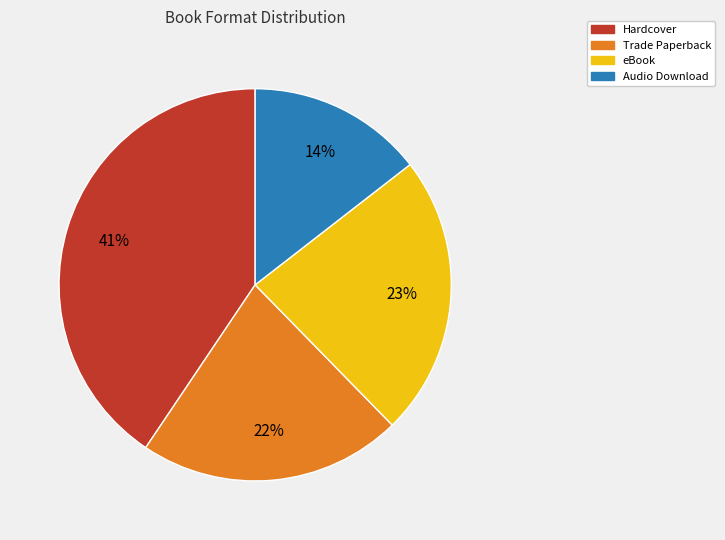

Which slice is the smallest?

Audio Download